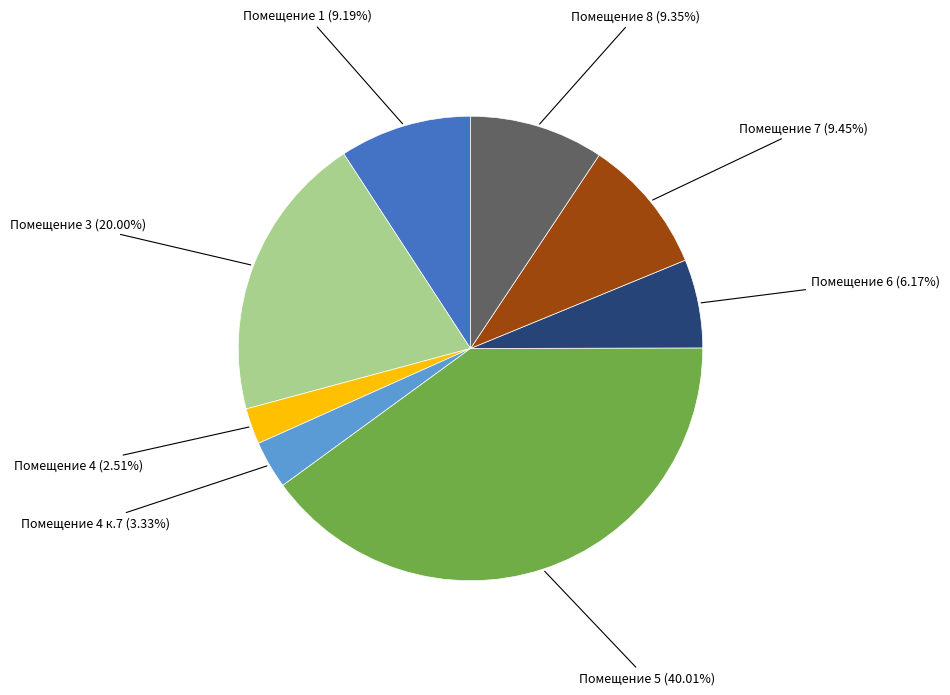

Is there a majority slice in this chart?

No